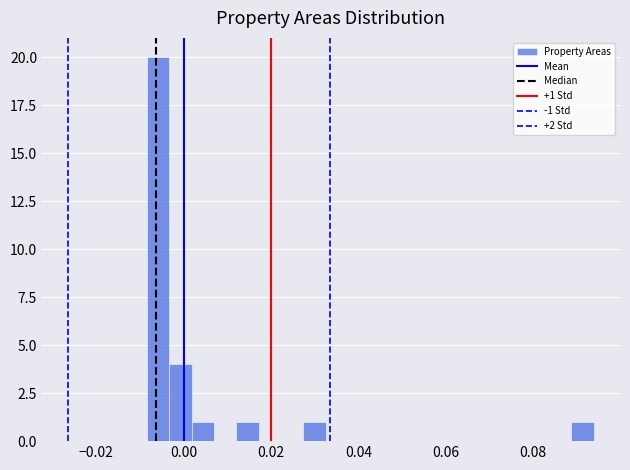

Read against the x-axis, roughly where is the centre of the tallest bar?

-0.006